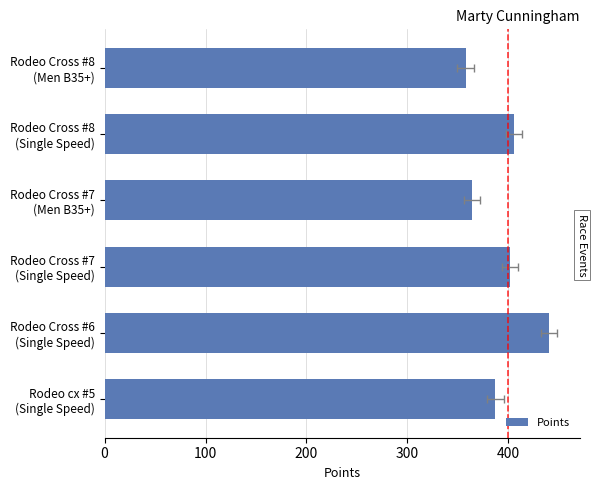

The chart shows a value of 526.2 at Rodeo cx #5 (Single Speed). True or false?

False